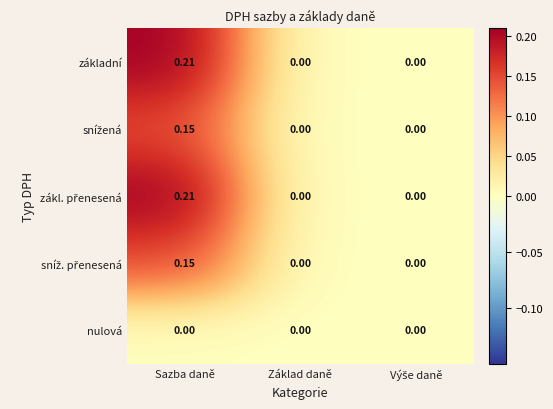

At which category is the sum across all series the highest?

Sazba daně